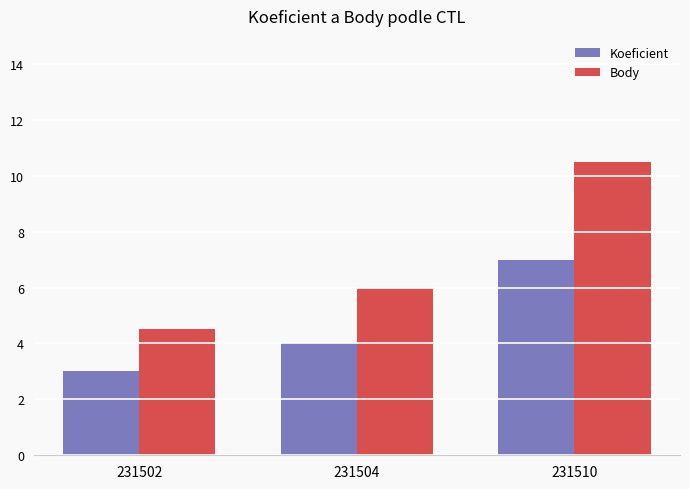

How many series are shown in this chart?

2